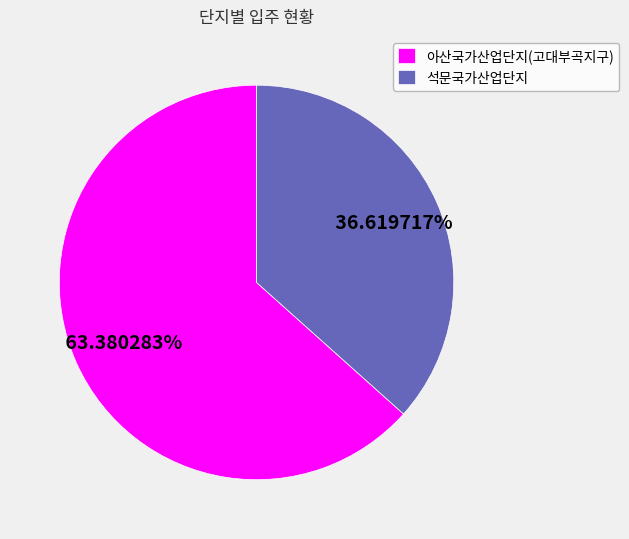

Rank the categories by value from highest to lowest.

아산국가산업단지(고대부곡지구), 석문국가산업단지